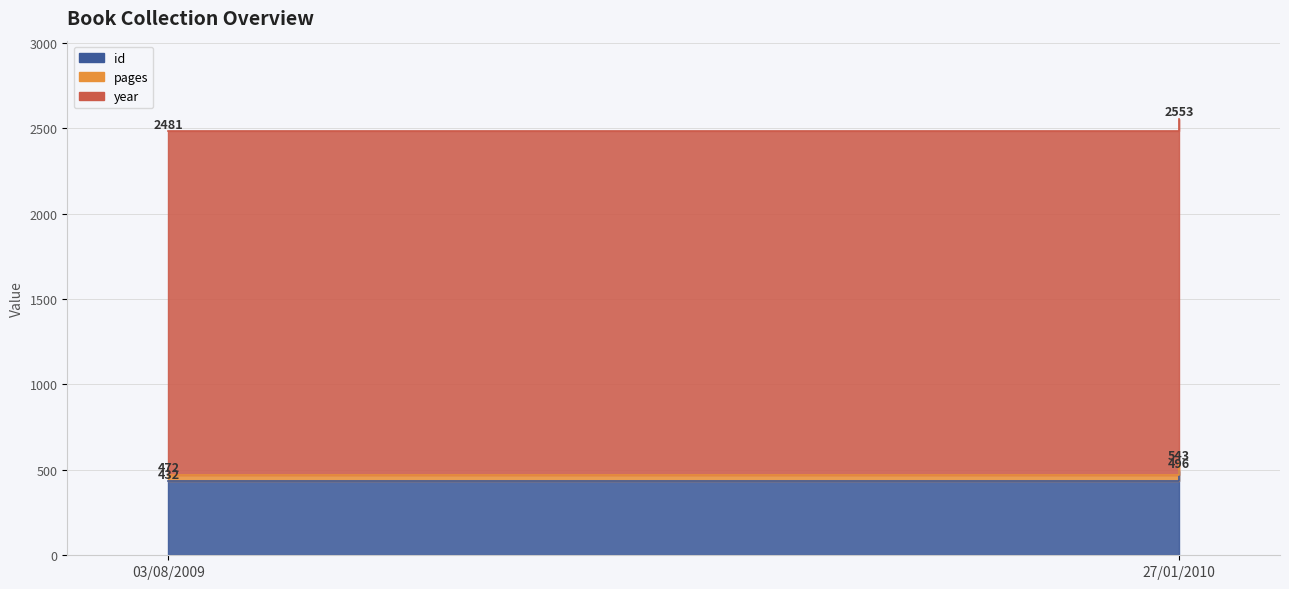

List the series in order of their overall mean, highest first.

year, id, pages